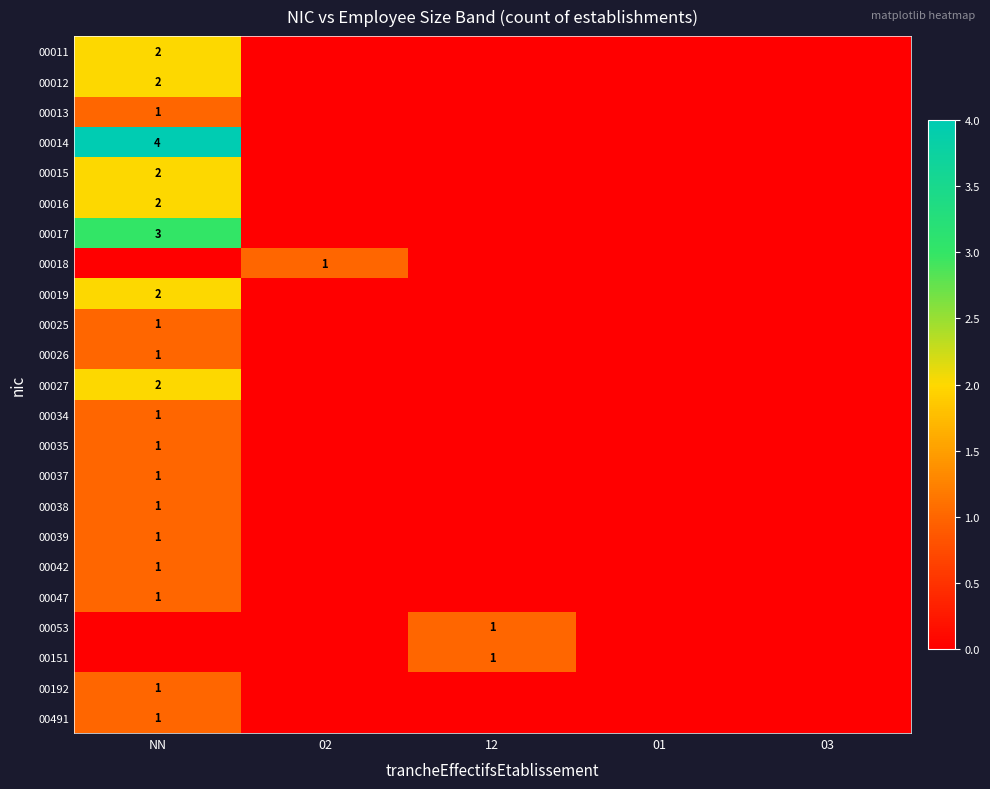

True or false: 00025 has a value of 0 at 03.

True